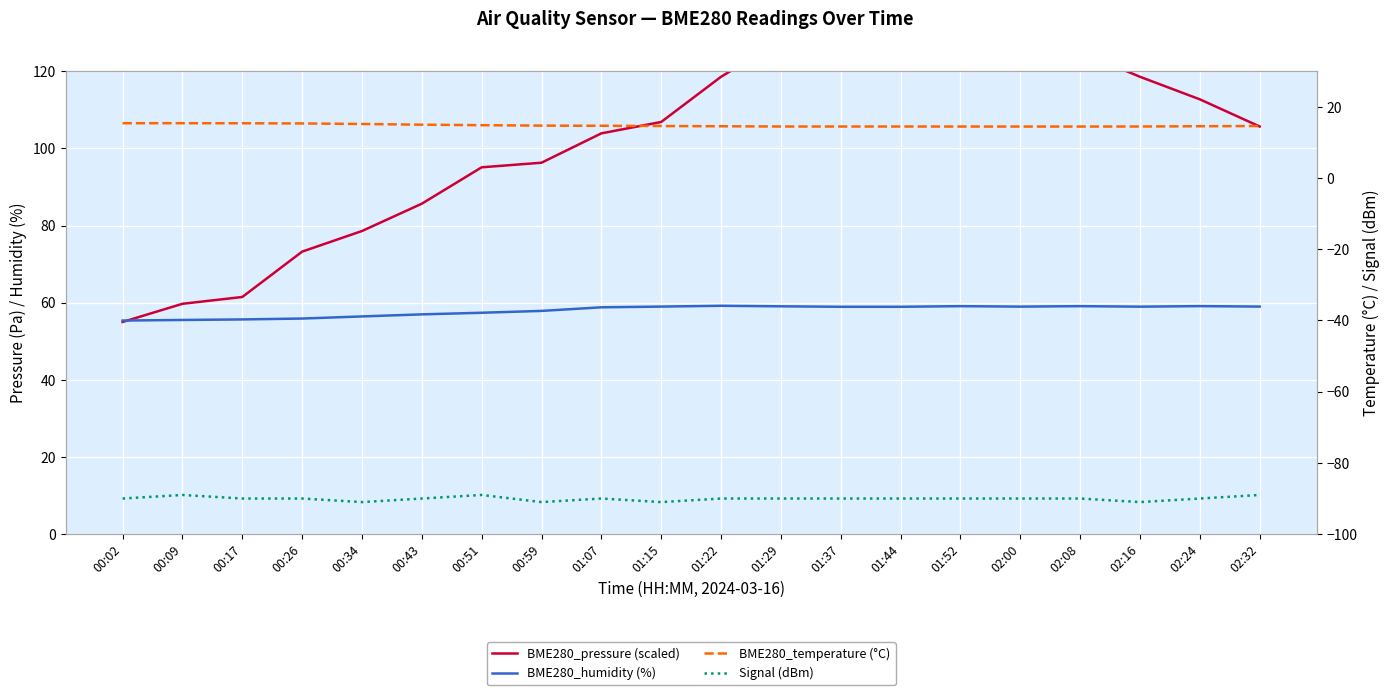

What is the value of the BME280_humidity (%) point at the 8th from the left?

57.9